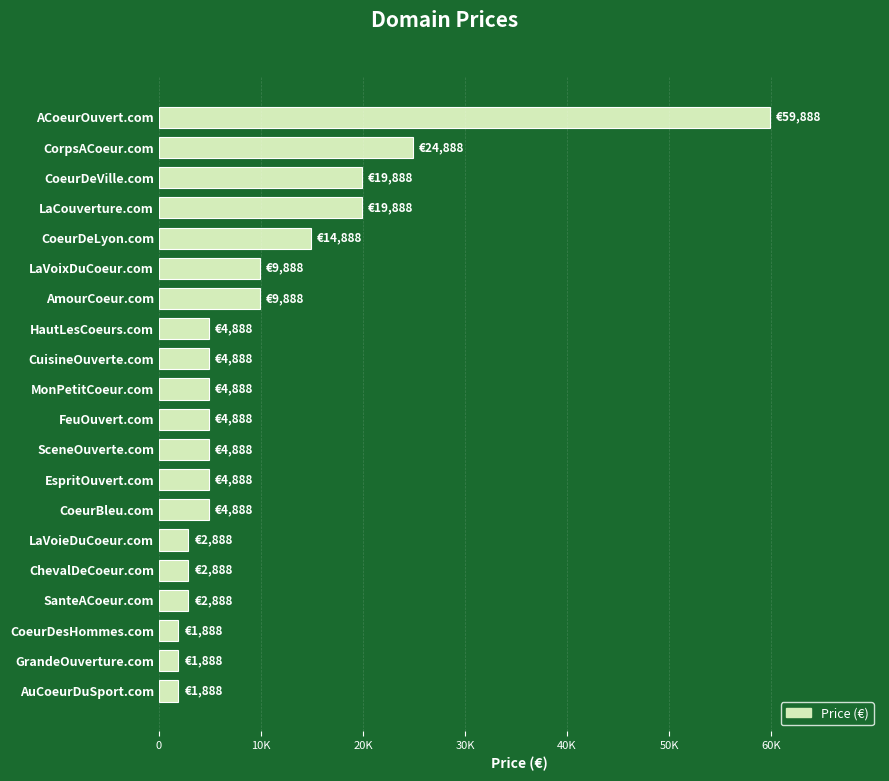

Are the bars horizontal?

Yes